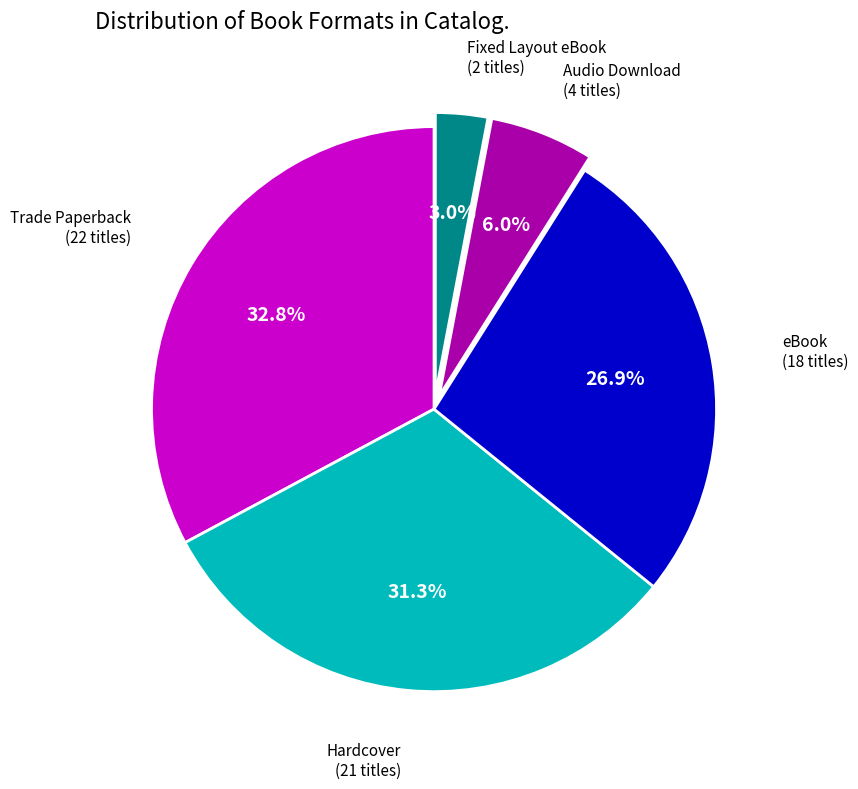

Does any single category account for the majority?

No